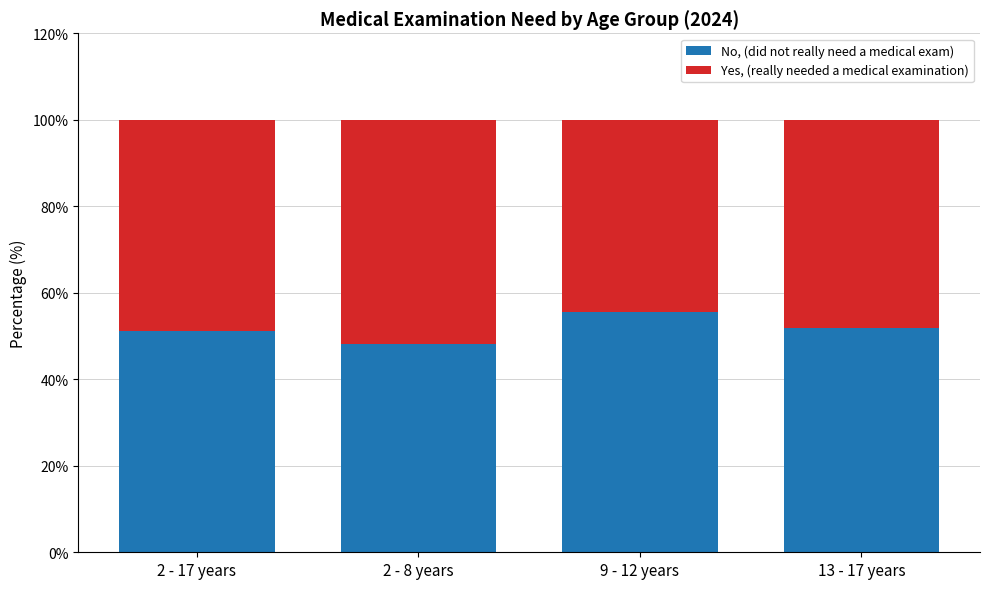

What is the sum of the No, (did not really need a medical exam) values at 13 - 17 years and 2 - 17 years?

103.1